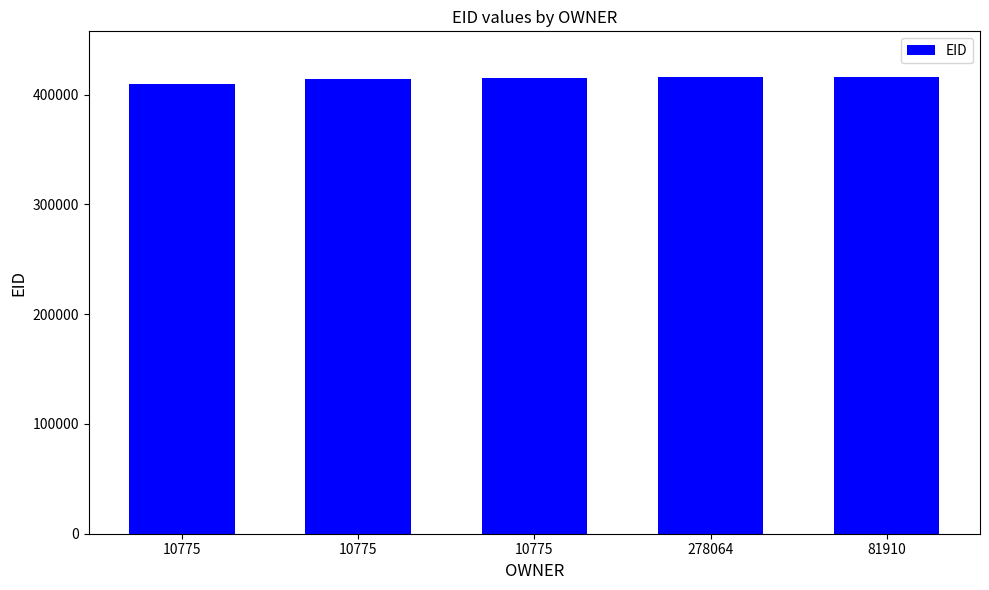

Does the chart contain any negative values?

No